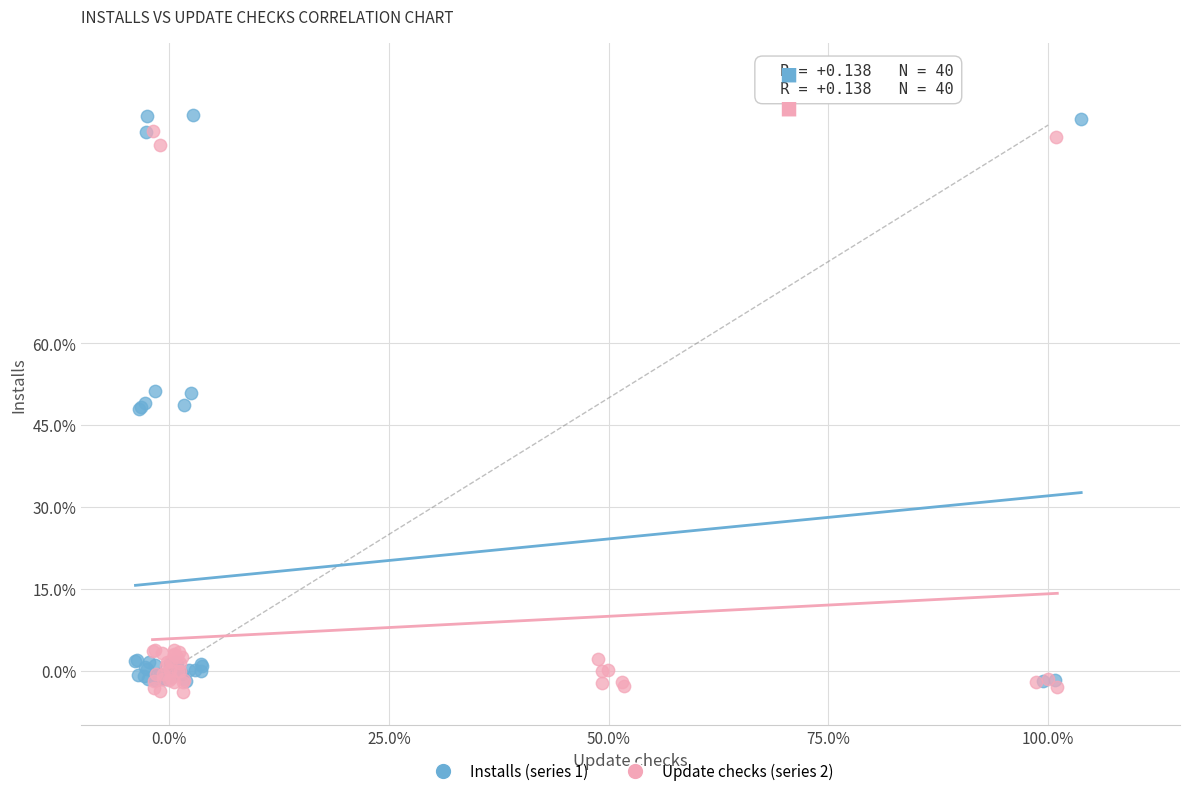

Which series reaches the minimum Y coordinate?

Update checks (series 2)